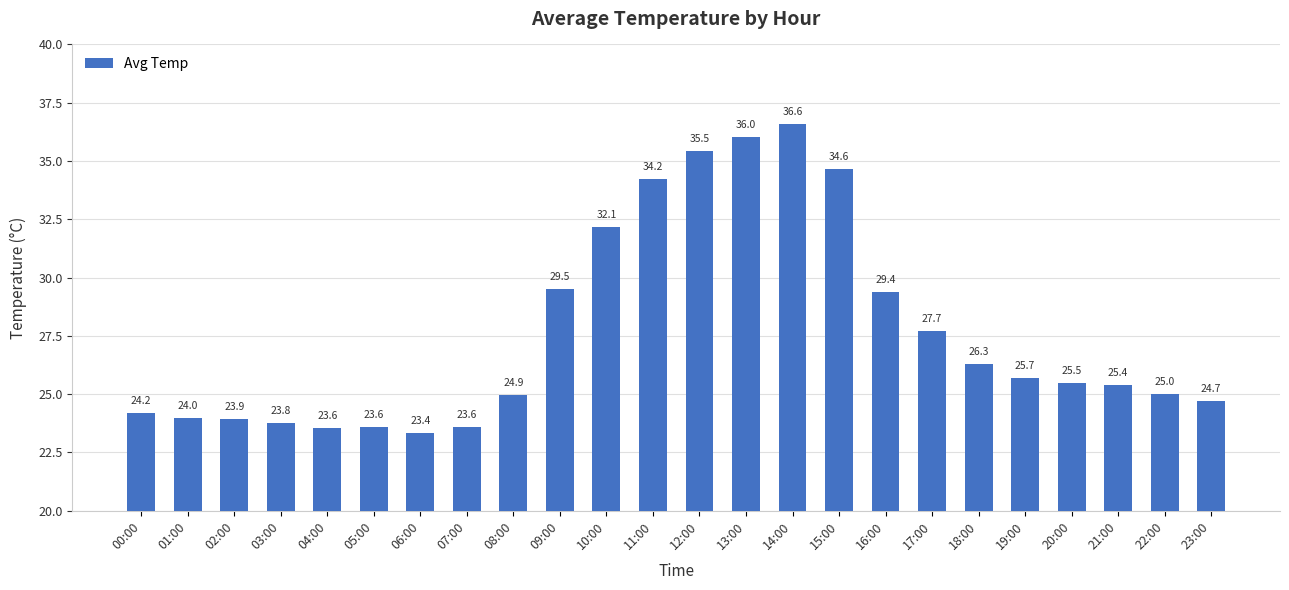

At which category does the chart reach its minimum across all series?

06:00